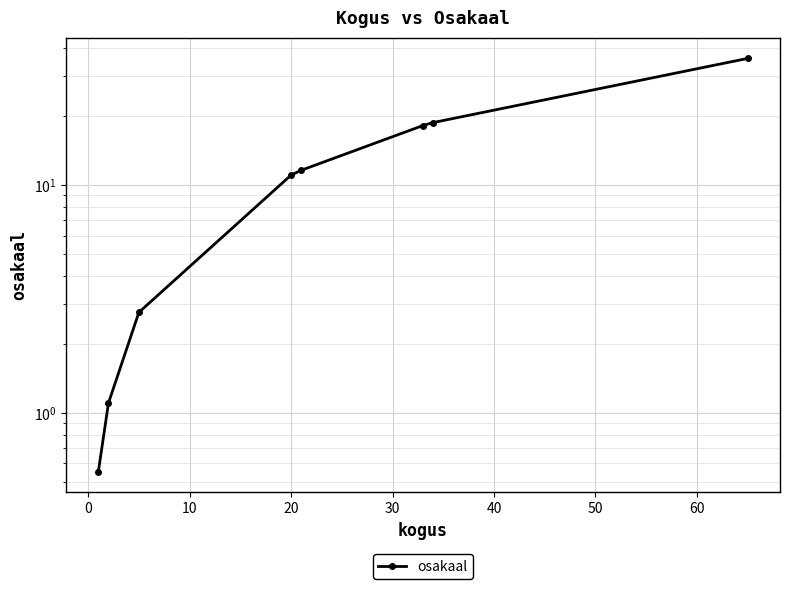

What is the maximum value shown in the chart?

35.9